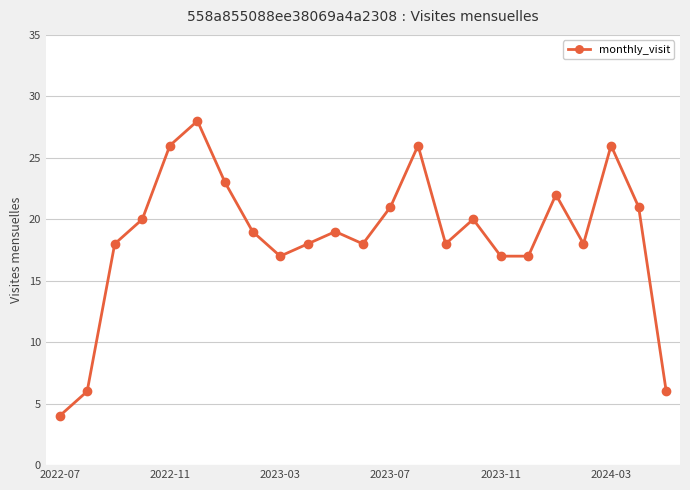

What is the difference between the maximum and minimum values?

24